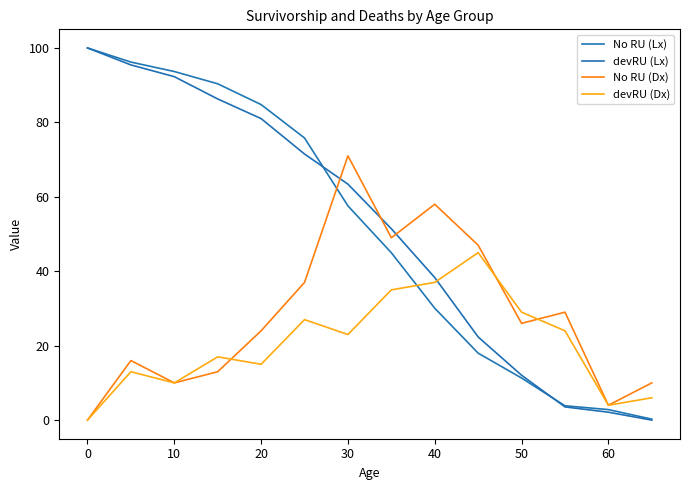

At how many categories does at least one series exceed 21?

12